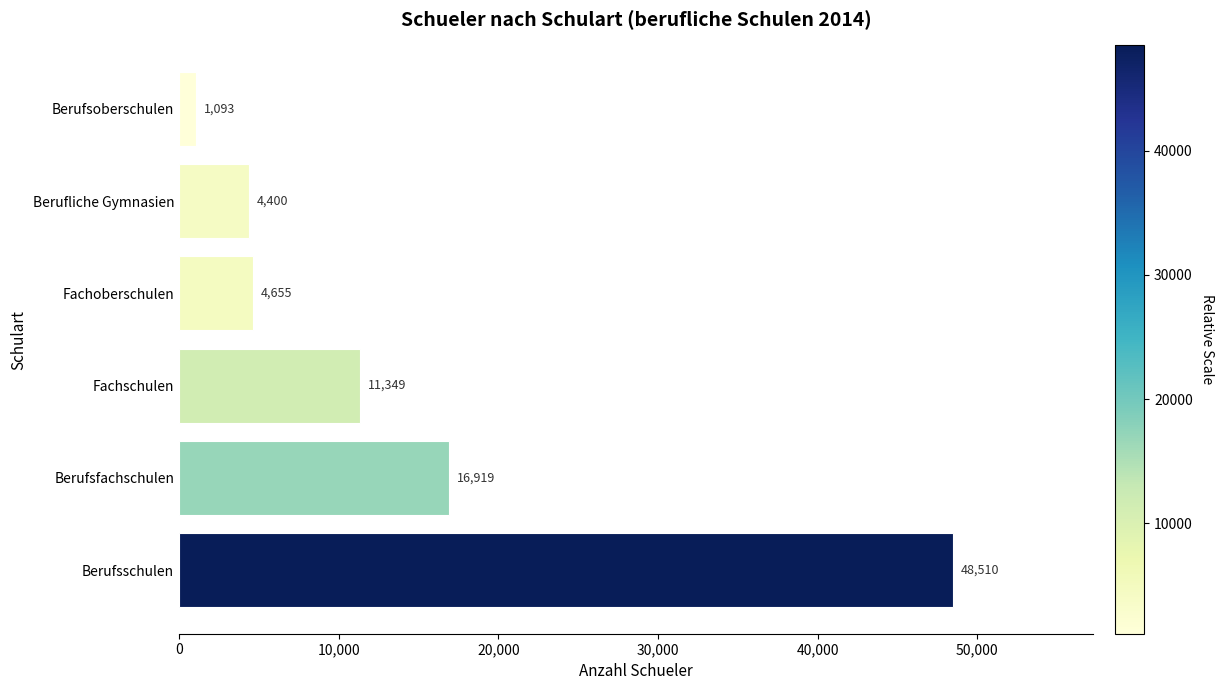

List the labels in order of value, smallest first.

Berufsoberschulen, Berufliche Gymnasien, Fachoberschulen, Fachschulen, Berufsfachschulen, Berufsschulen